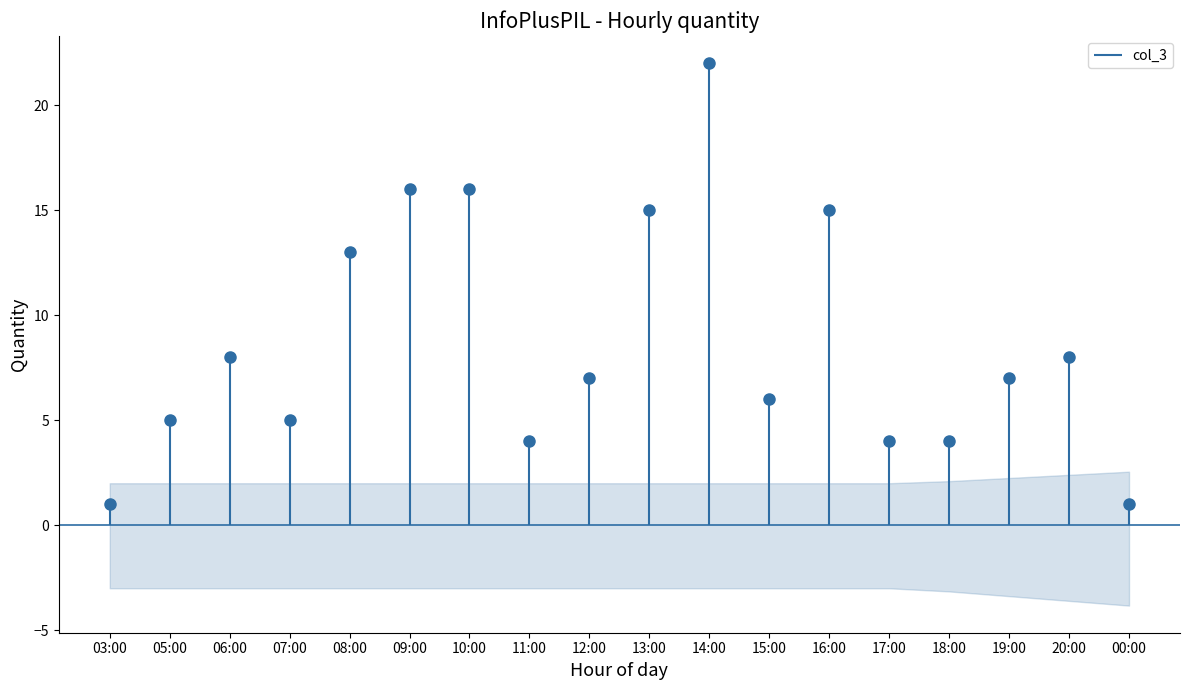

Rank the categories by value from lowest to highest.

03:00, 00:00, 11:00, 17:00, 18:00, 05:00, 07:00, 15:00, 12:00, 19:00, 06:00, 20:00, 08:00, 13:00, 16:00, 09:00, 10:00, 14:00